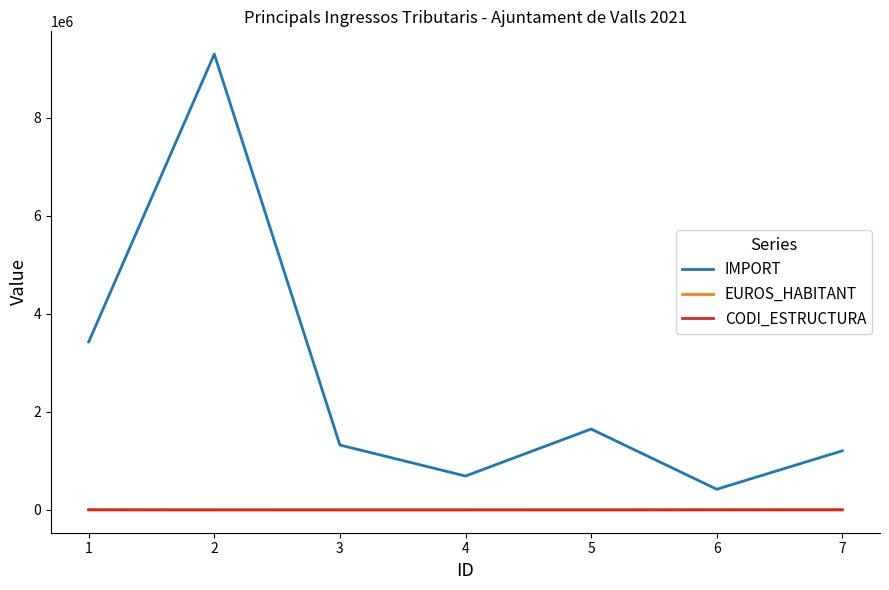

At how many categories does at least one series exceed 1099955?

5